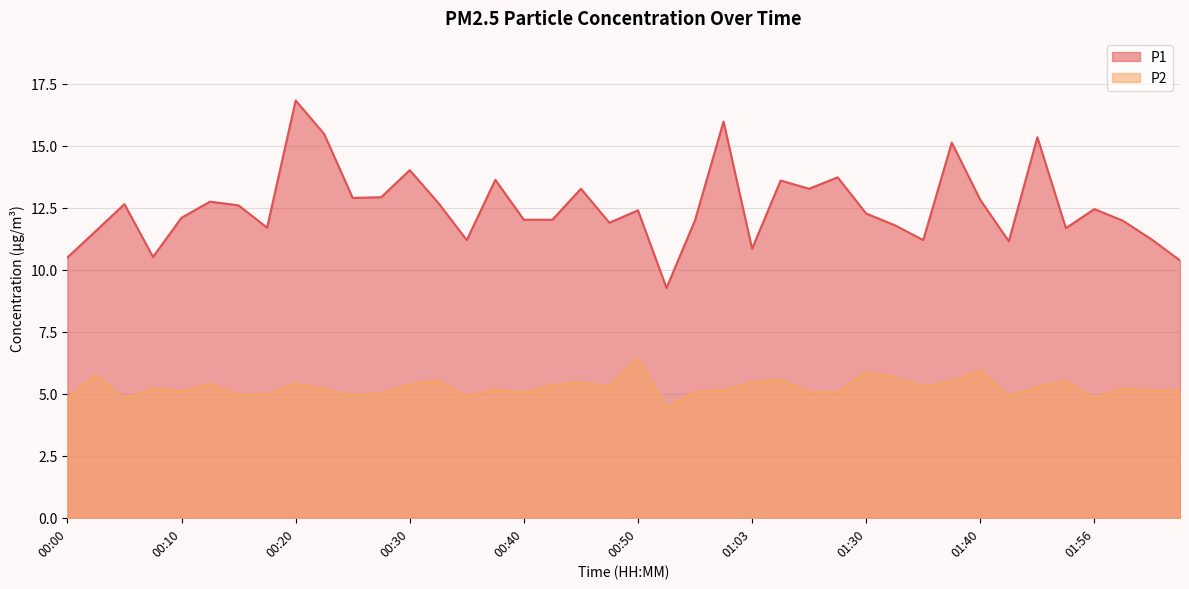

Which has a higher value, 00:25 or 02:02?

00:25